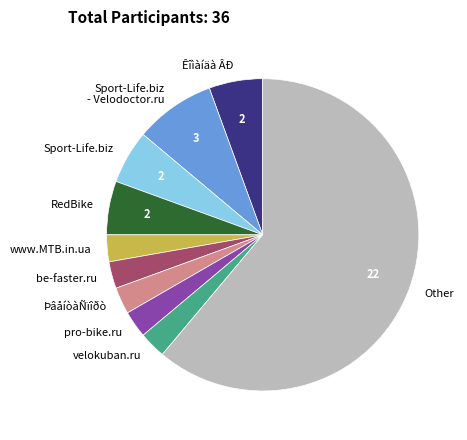

Does Other represent more than half of the total?

Yes